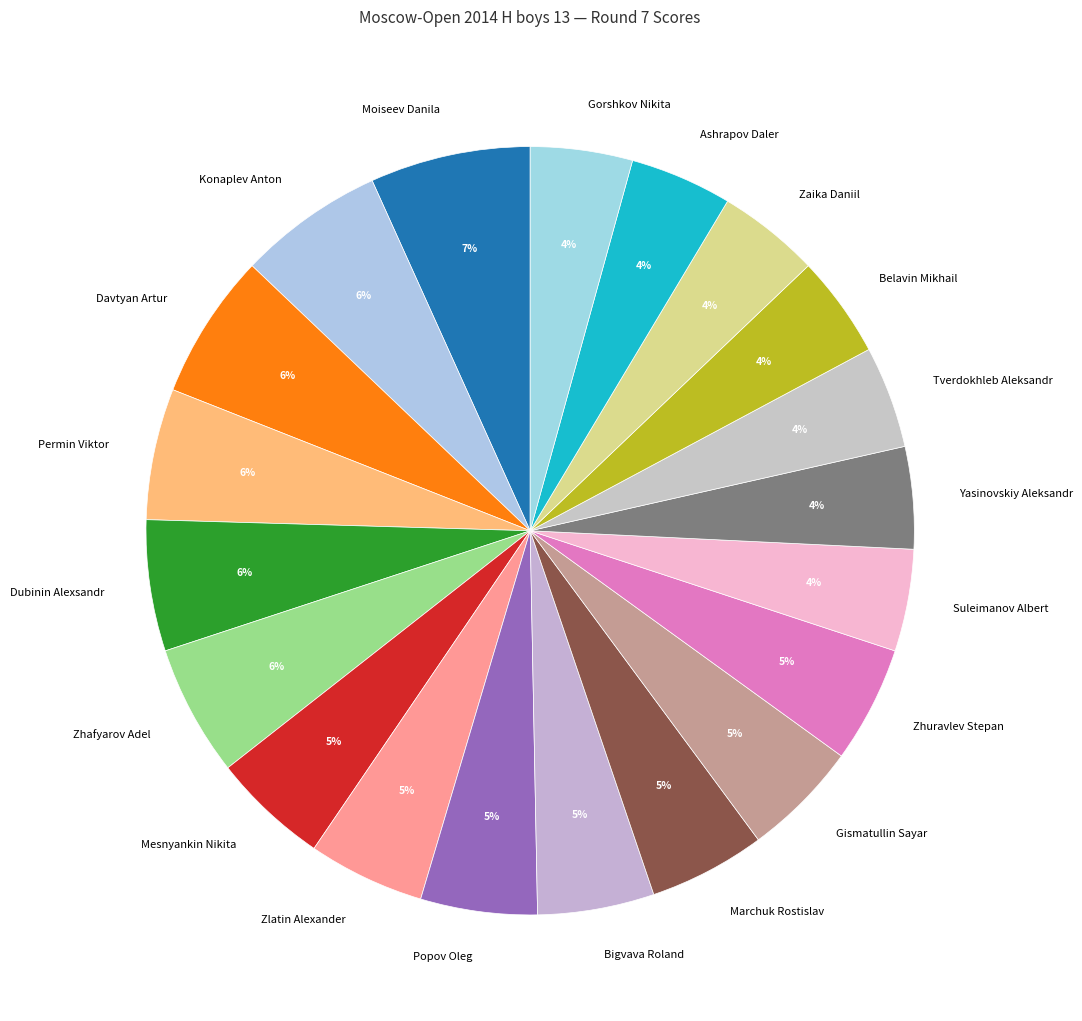

Do Belavin Mikhail and Zhafyarov Adel together represent more than half of the pie?

No